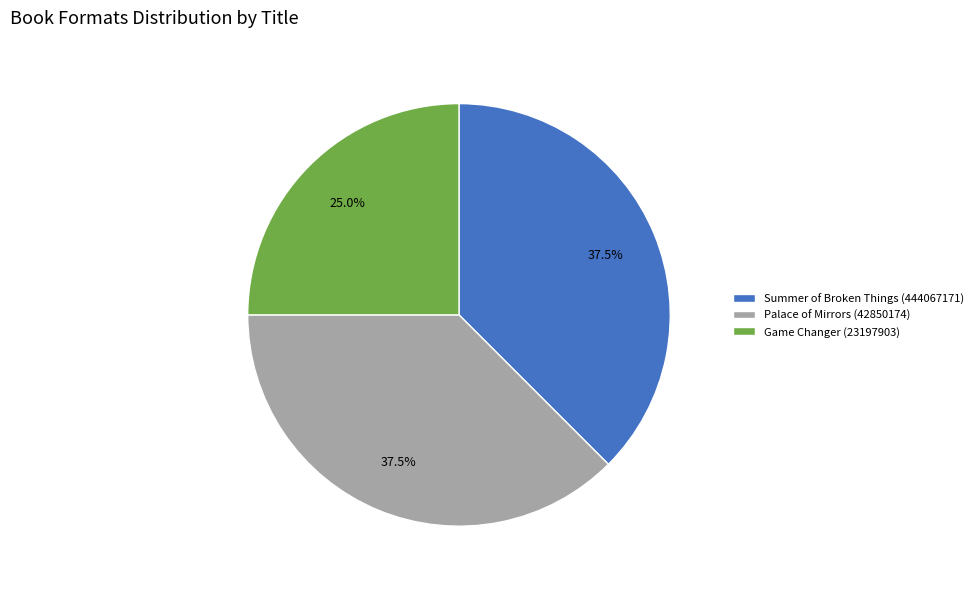

How many segments does this pie chart have?

3